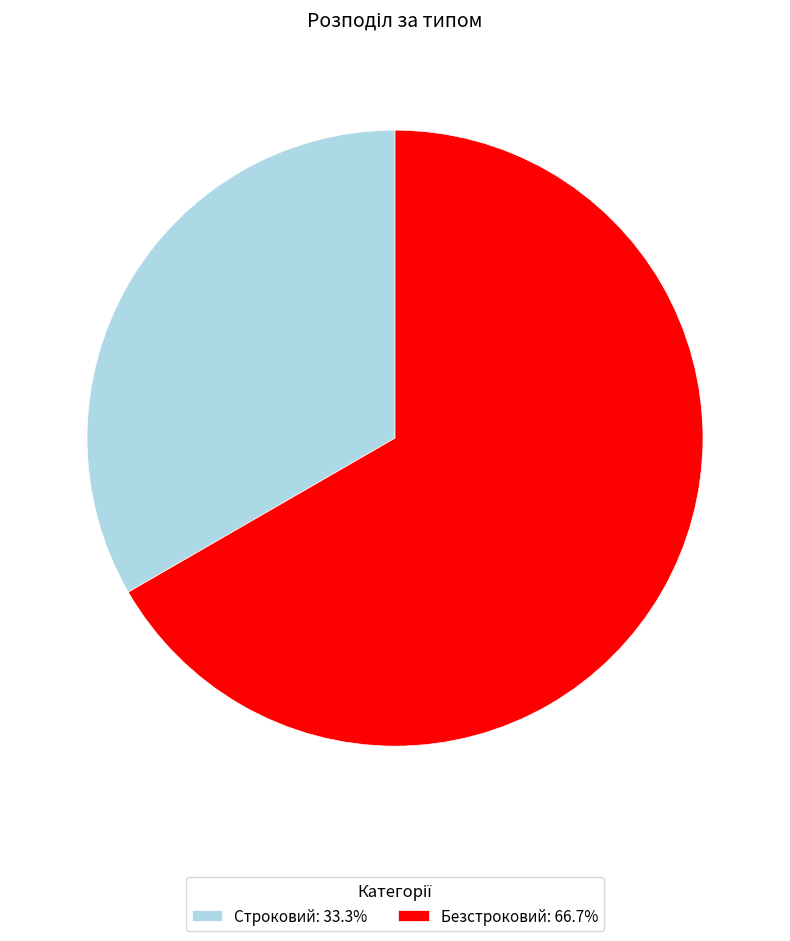

What is the ratio of the value at Строковий: 33.3% to the value at Безстроковий: 66.7%?

0.5